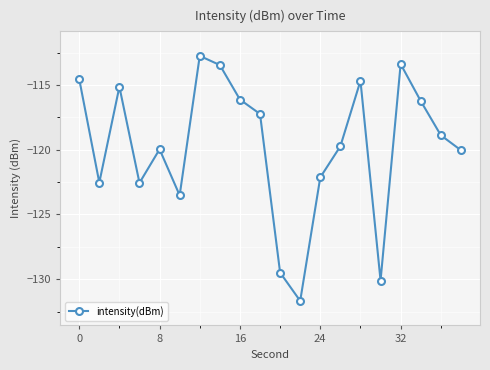

What is the sum of all values?

-2394.2